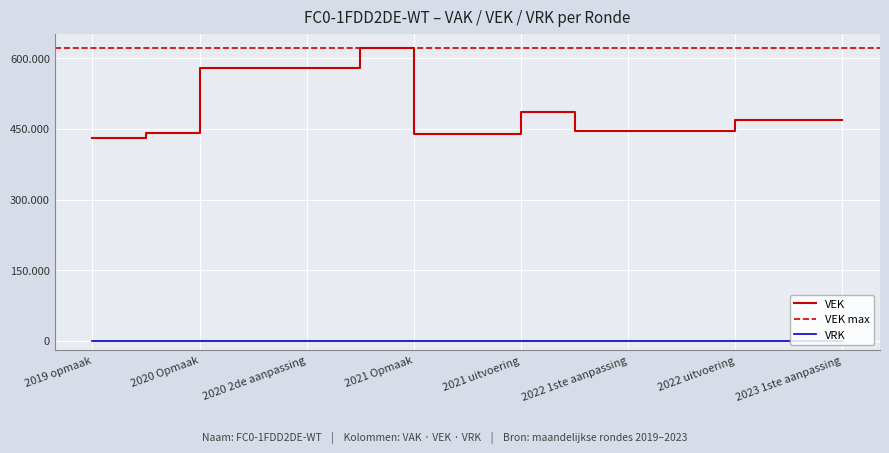

True or false: there are more than 1 points higher than both neighbors.

True